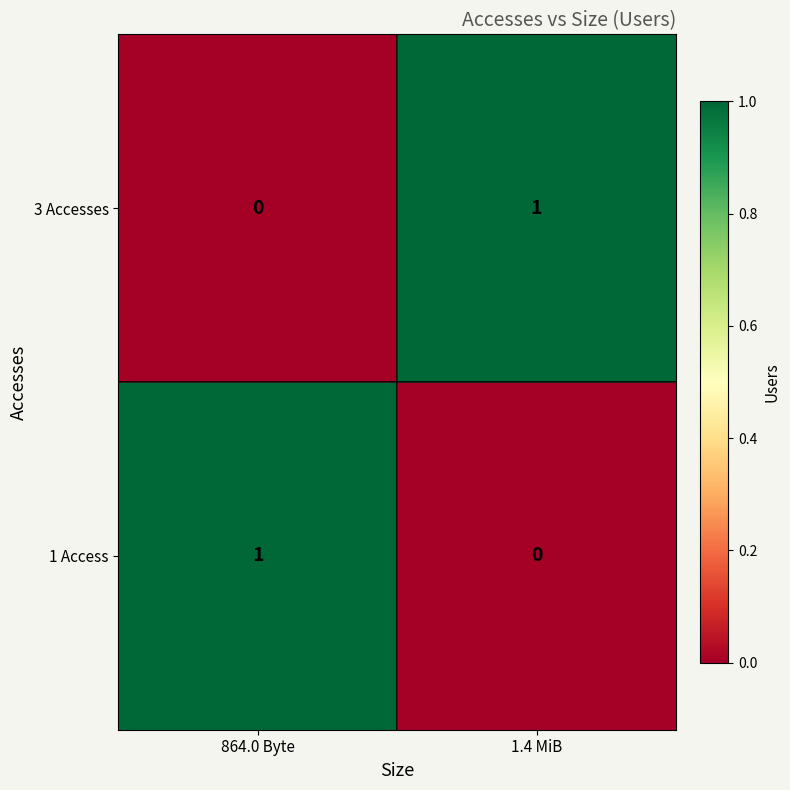

At 1.4 MiB, list the series in order from smallest to largest.

1 Access, 3 Accesses